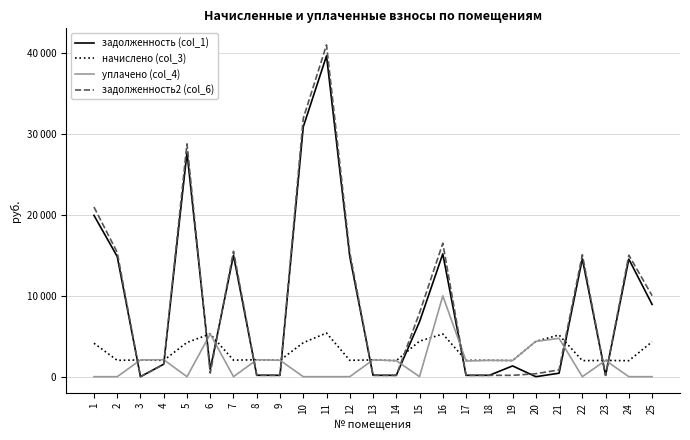

Between 2 and 5, which is larger?

5